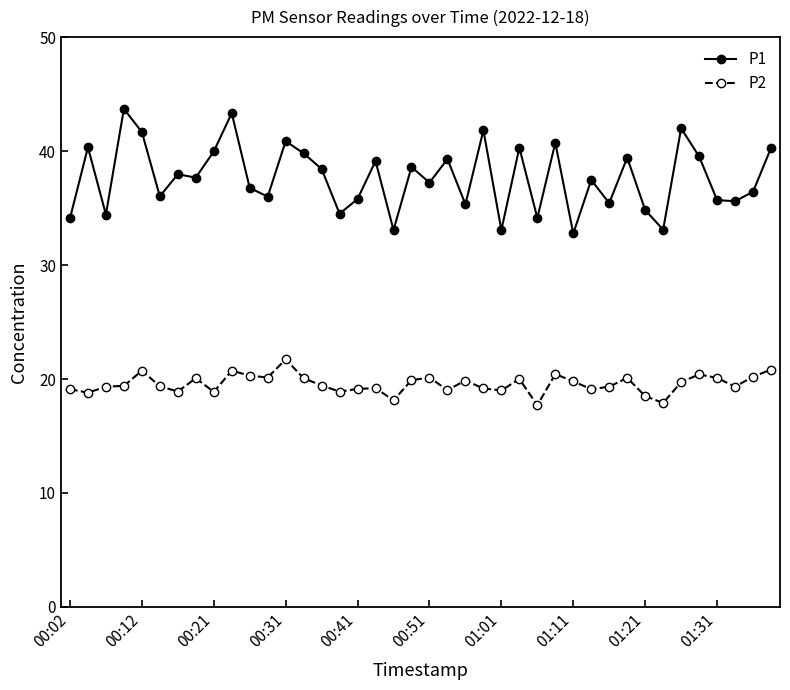

What is the value of the P2 point at the 17th from the left?

19.1